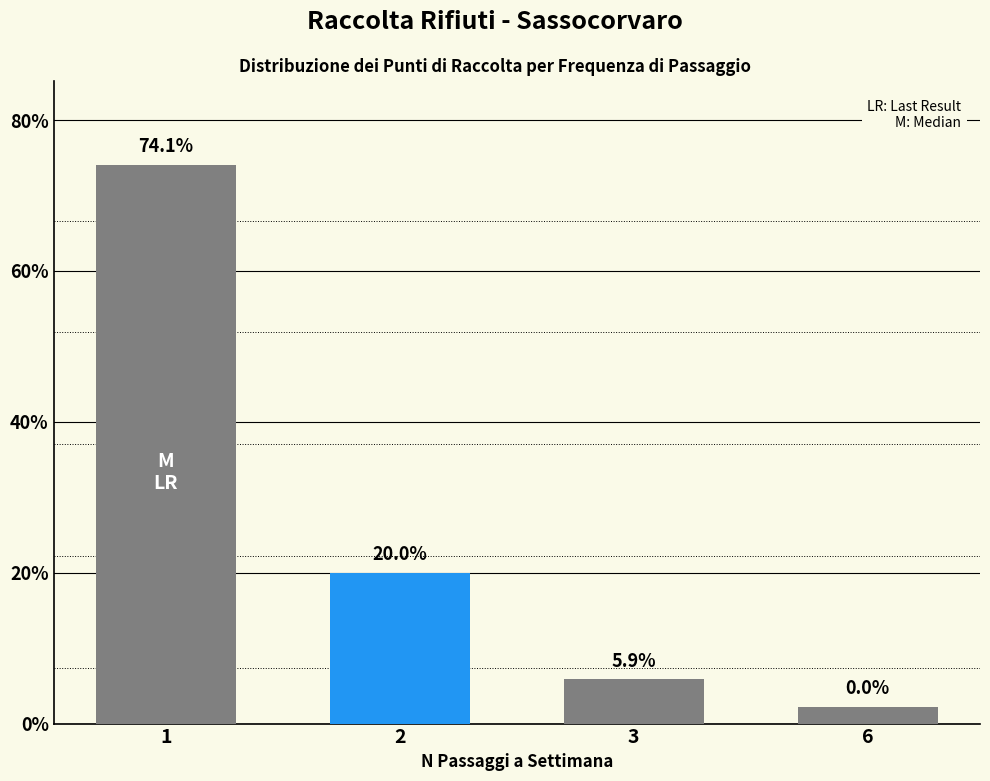

Approximately how many times larger is the value at 1 VOLTA ALLA SETTIMANA compared to 3 VOLTE ALLA SETTIMANA?

12.5